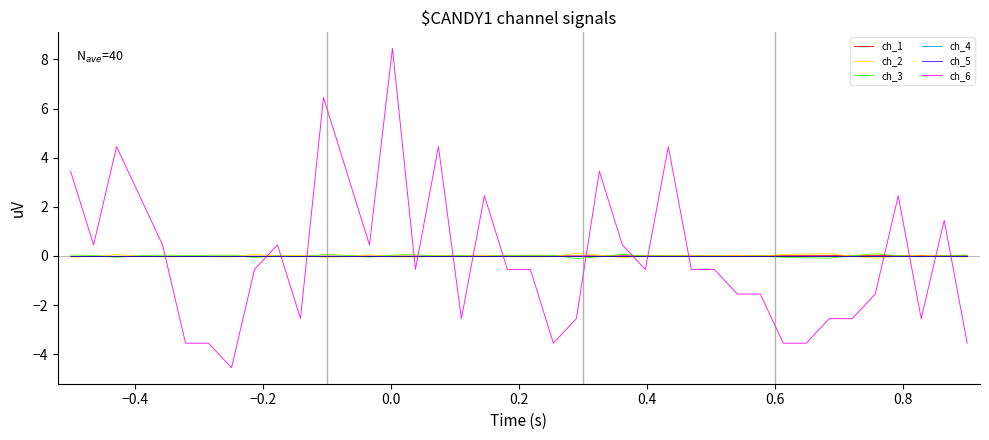

Does the chart have visible grid lines?

No